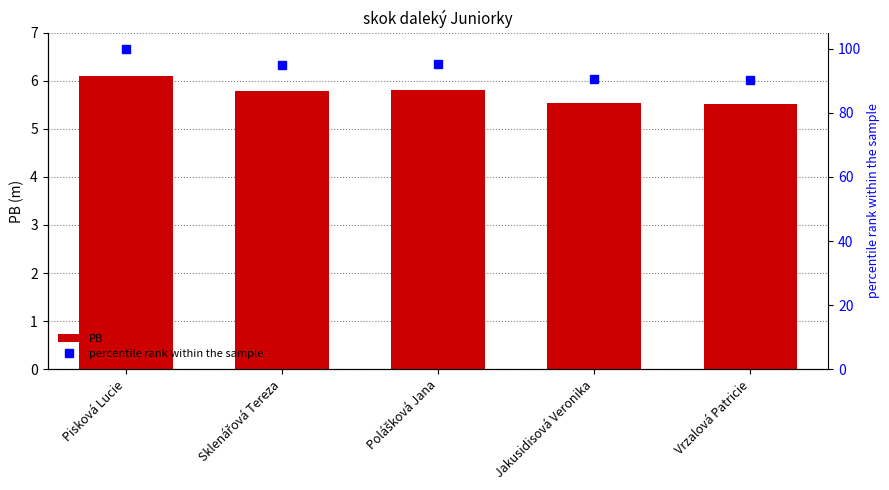

What position from the right is Vrzalová Patricie?

1